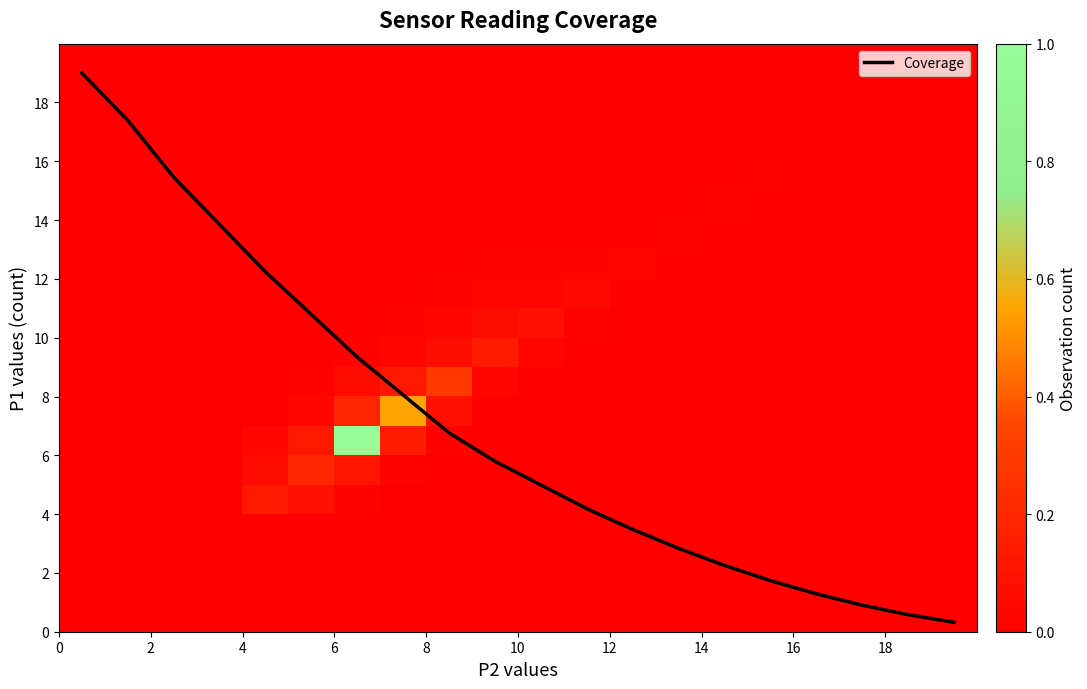

What is the maximum value shown in the chart?

19.0